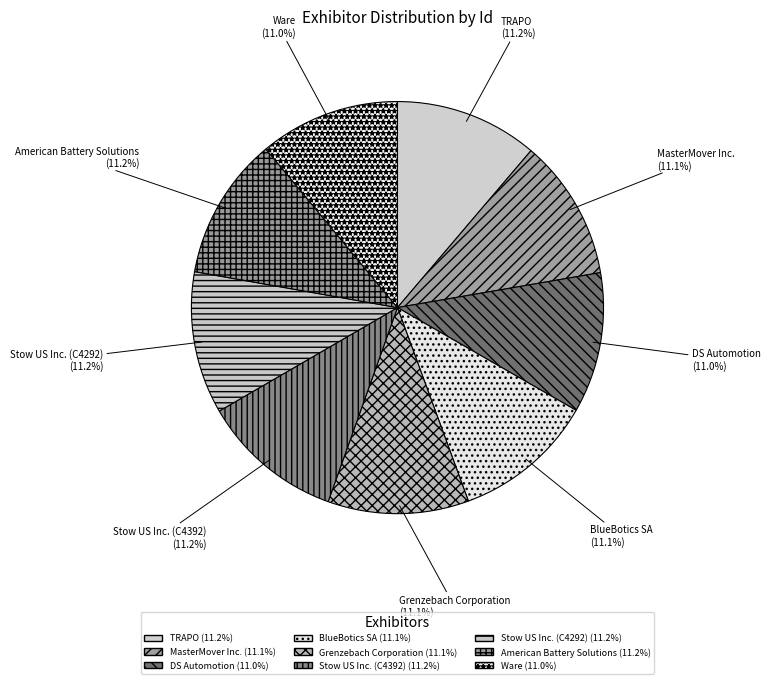

To the nearest percent, what portion does Stow US Inc. (C4392) represent?

11%